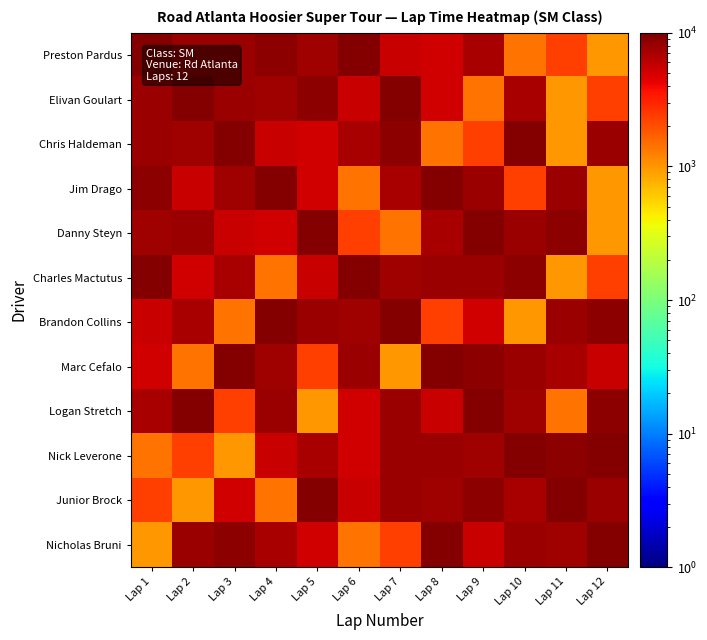

Which label corresponds to the smallest value in the chart?

Lap 12